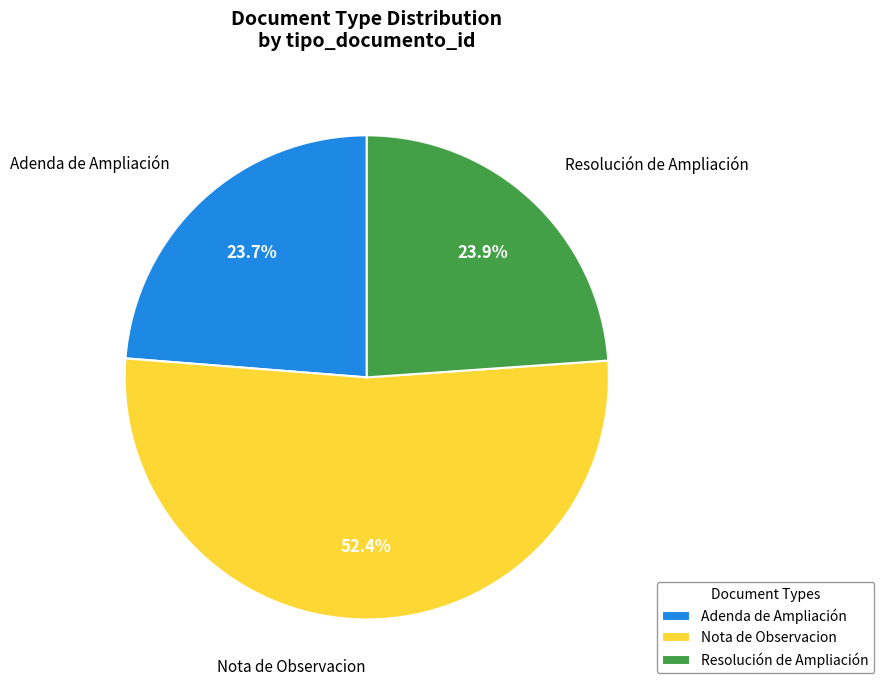

To the nearest percent, what percentage of the pie is Resolución de Ampliación?

24%